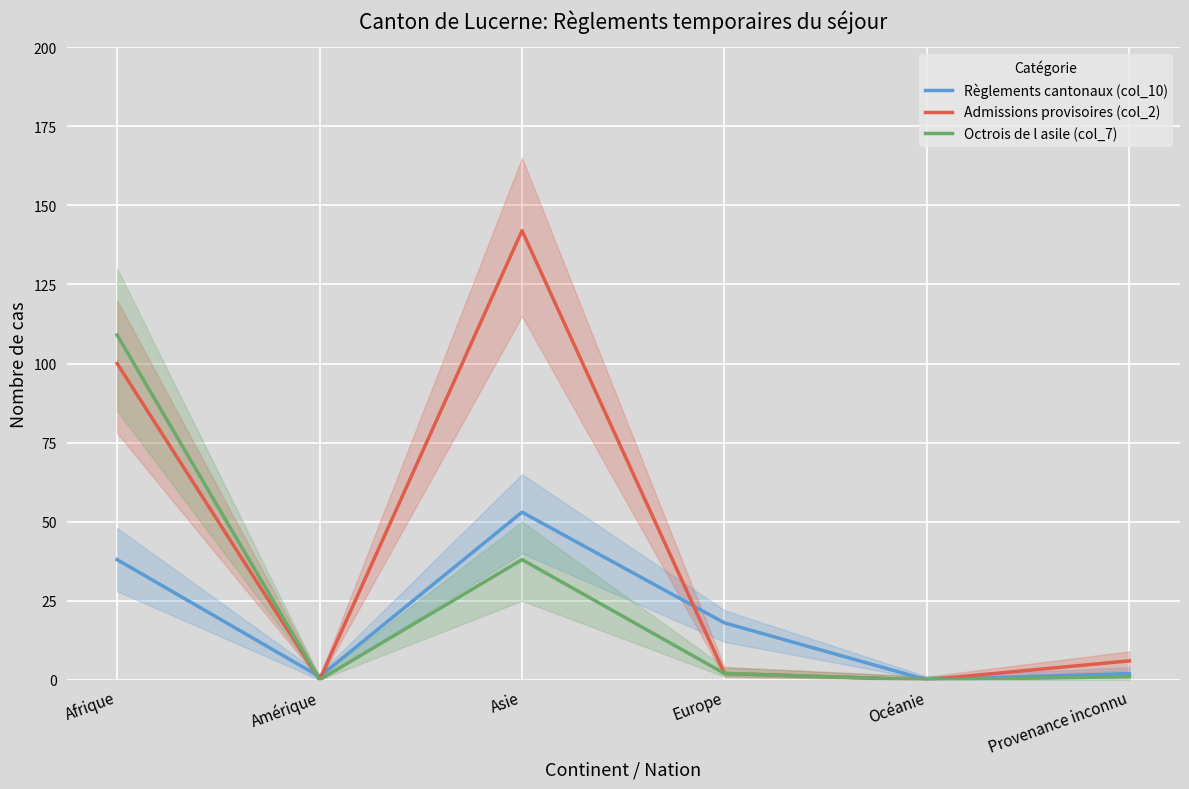

Between Afrique and Asie, which is larger?

Asie